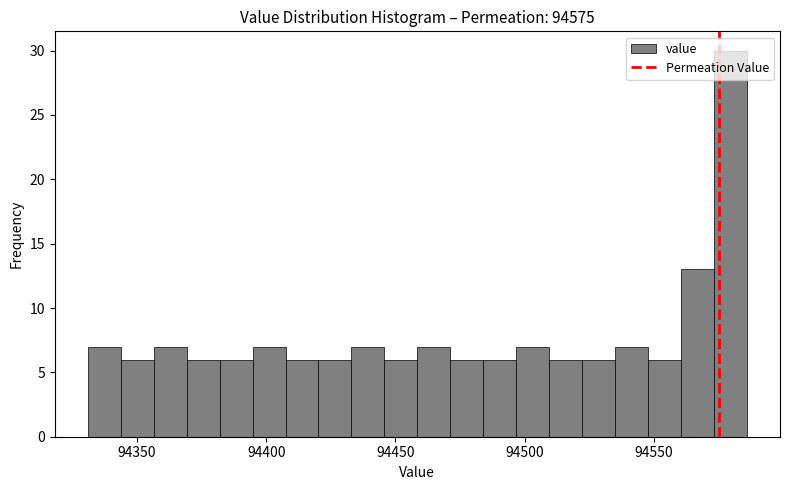

Read against the x-axis, roughly where is the centre of the tallest bar?

94580